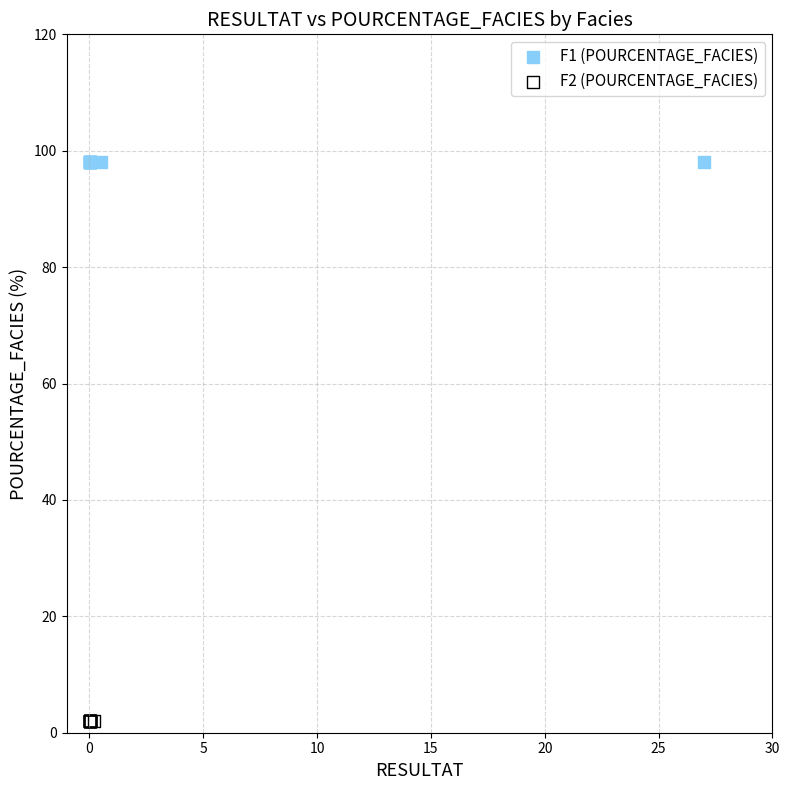

Which series contains the lowest Y value?

F2 (POURCENTAGE_FACIES)